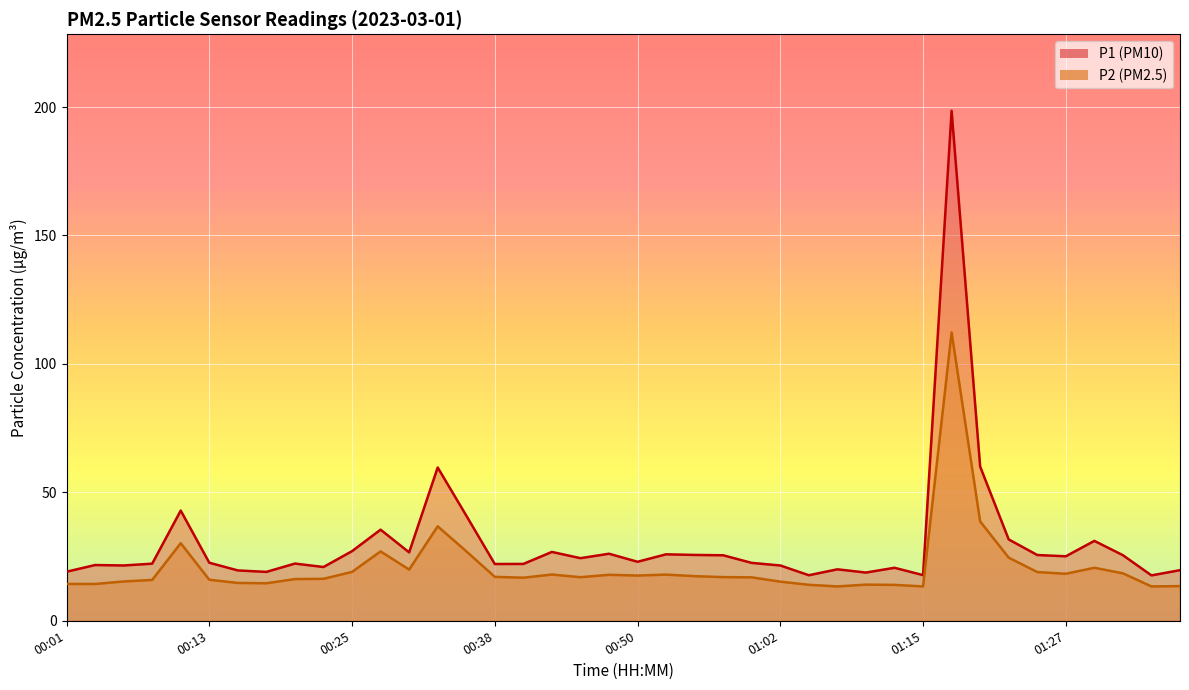

Between 00:05 and 00:47, which is larger?

00:47